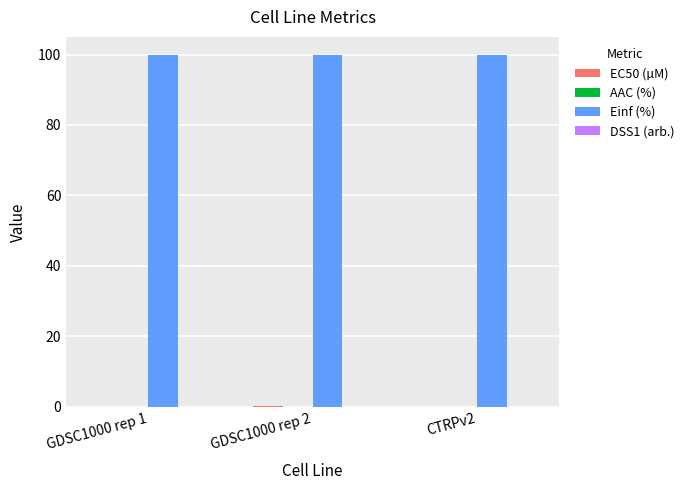

What is the spread (max minus min) of values at GDSC1000 rep 1?

100.0